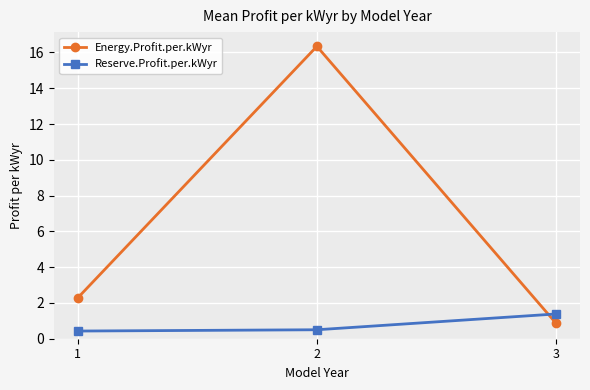

What is the value of the Reserve.Profit.per.kWyr point at the 3rd from the left?

1.4